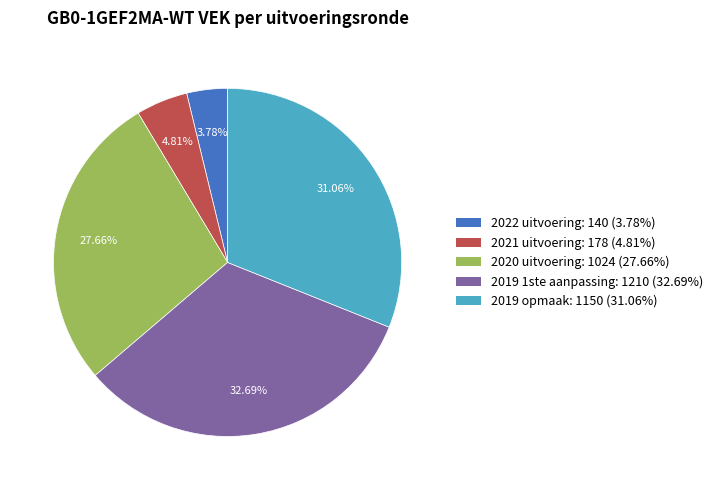

The 2021 uitvoering slice represents 14% of the pie. True or false?

False